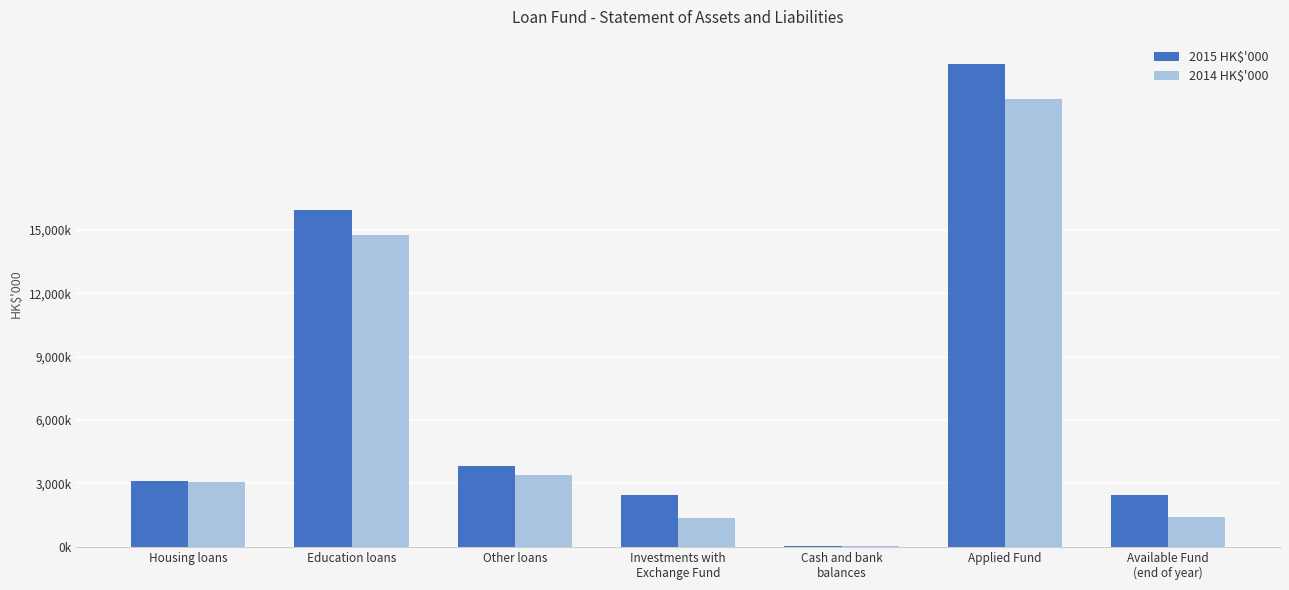

The value of 2014 HK$'000 at Available Fund
(end of year) is 1389498. True or false?

True